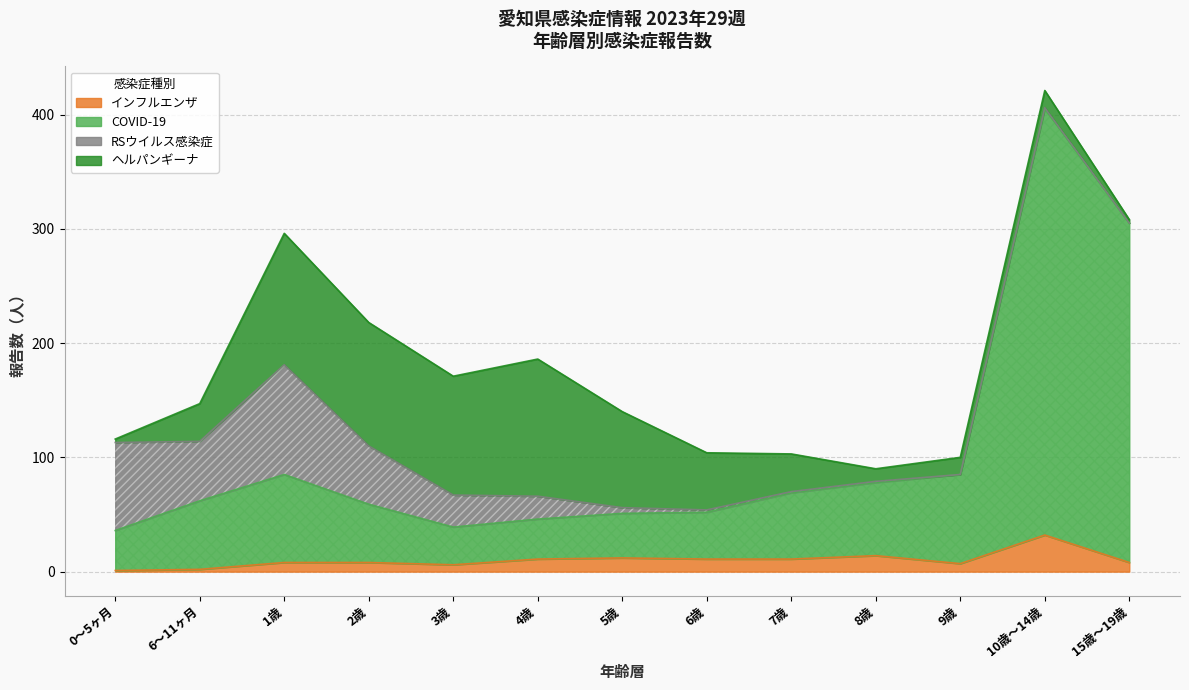

At which category does インフルエンザ reach its first local valley?

3歳